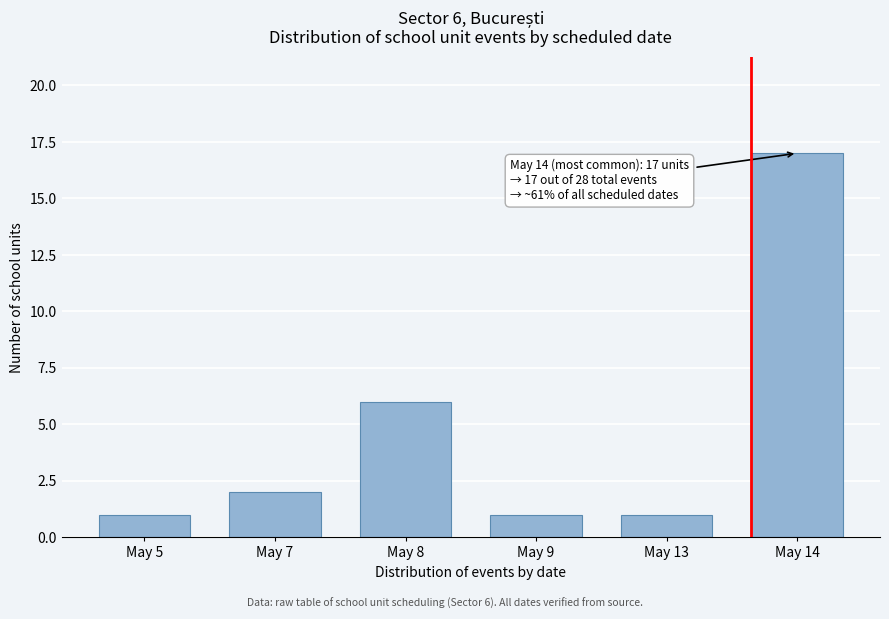

Reading left to right, extract all data points from this chart.

1	2	6	1	1	17